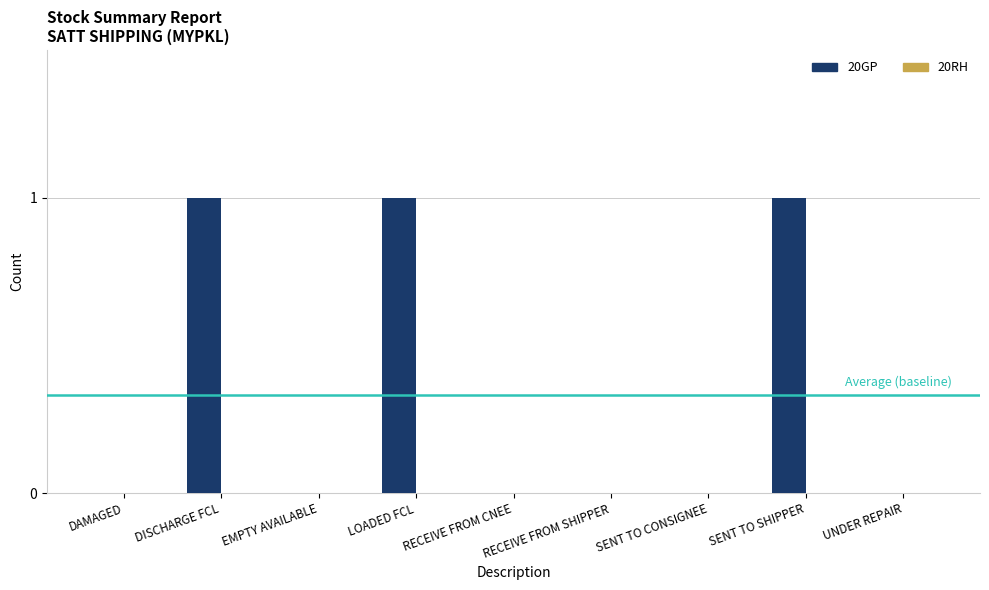

What is the sum of all values?

3